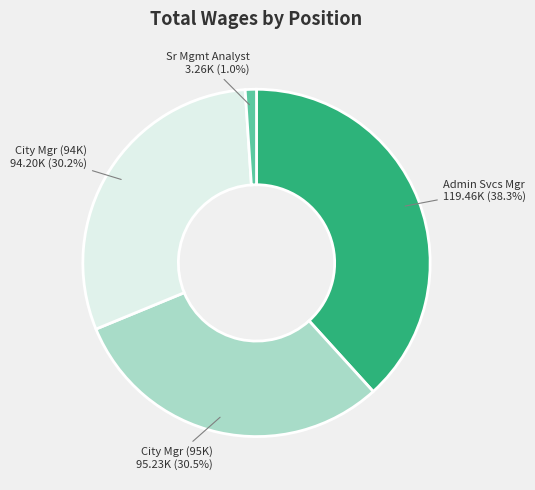

Is there a majority slice in this chart?

No